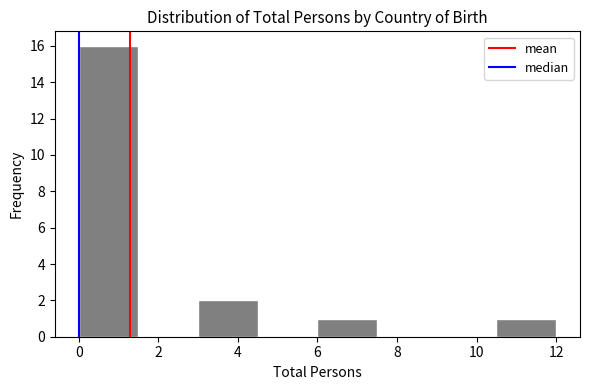

What is the height of the bar covering 10.5 to 12.0 on the x-axis? Neither the bar edges nor the heights are printed on the chart, so give them approximately, as read against the axes.

1